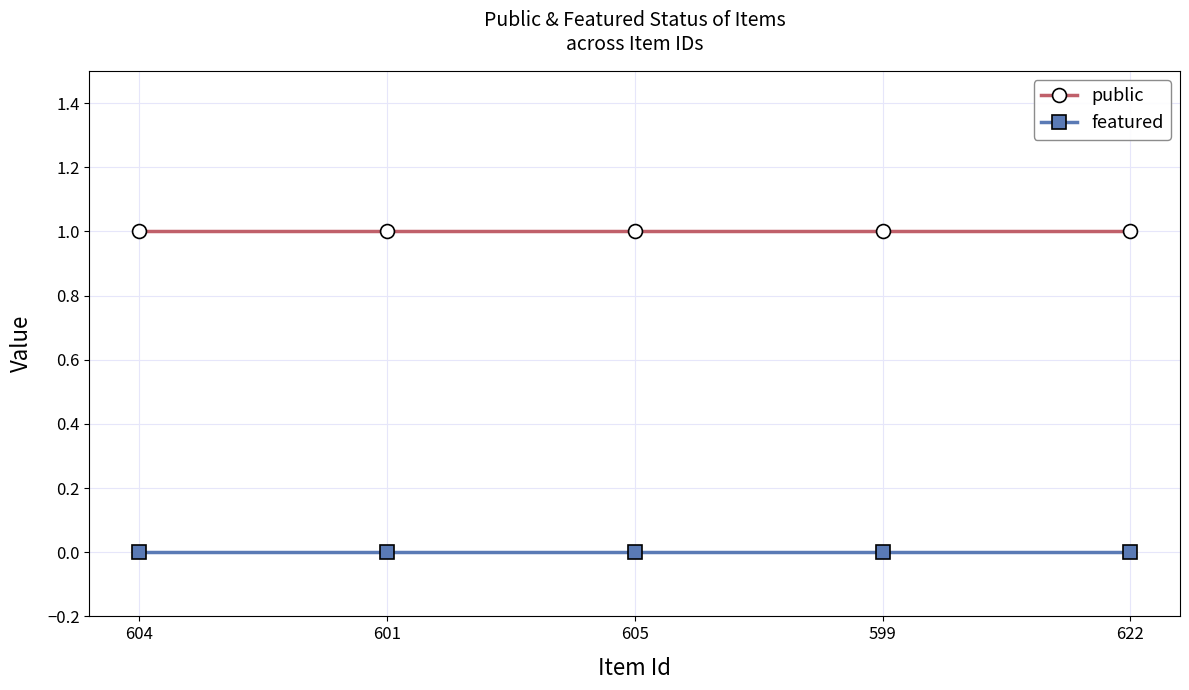

Is it true that public equals 1 at 604?

True